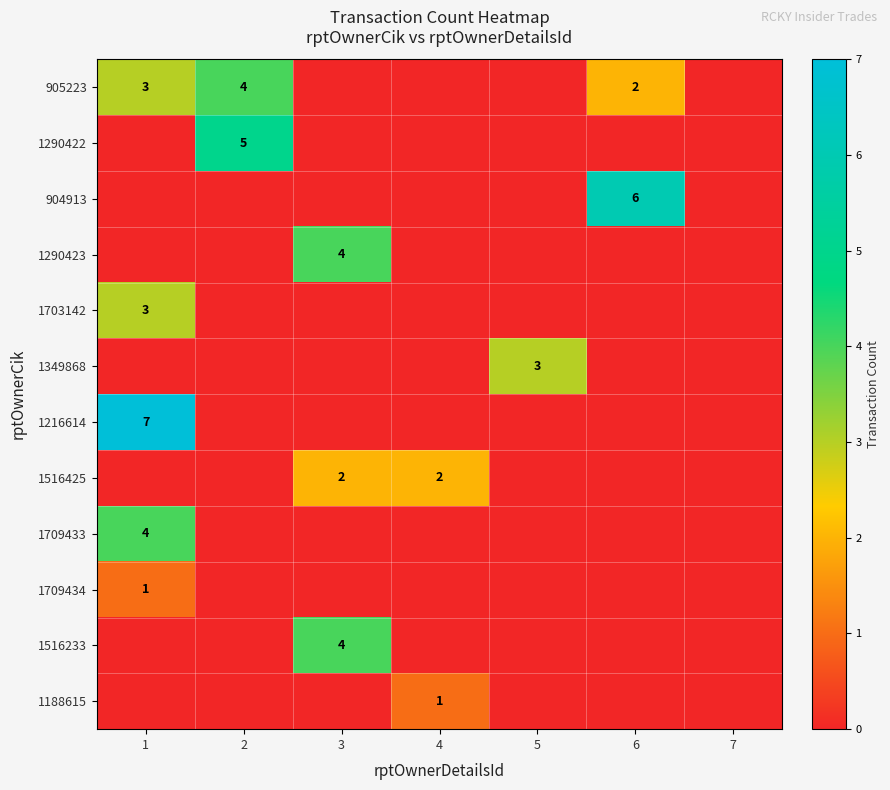

At 2, list the series in order from smallest to largest.

904913, 1290423, 1703142, 1349868, 1216614, 1516425, 1709433, 1709434, 1516233, 1188615, 905223, 1290422